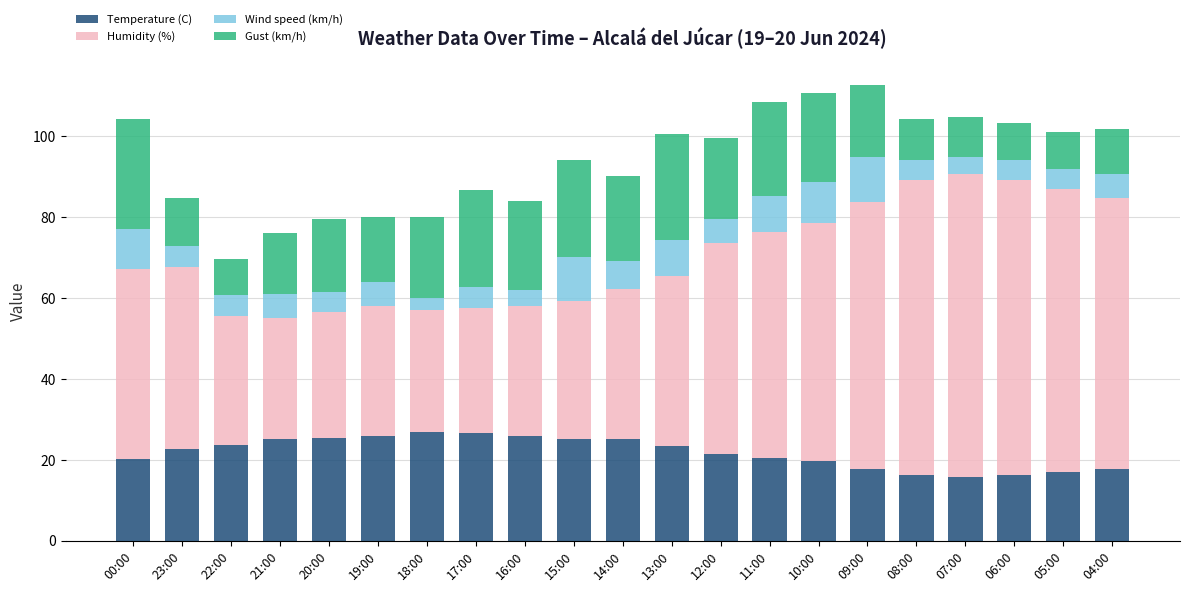

Are the bars grouped side by side (vs. stacked)?

No